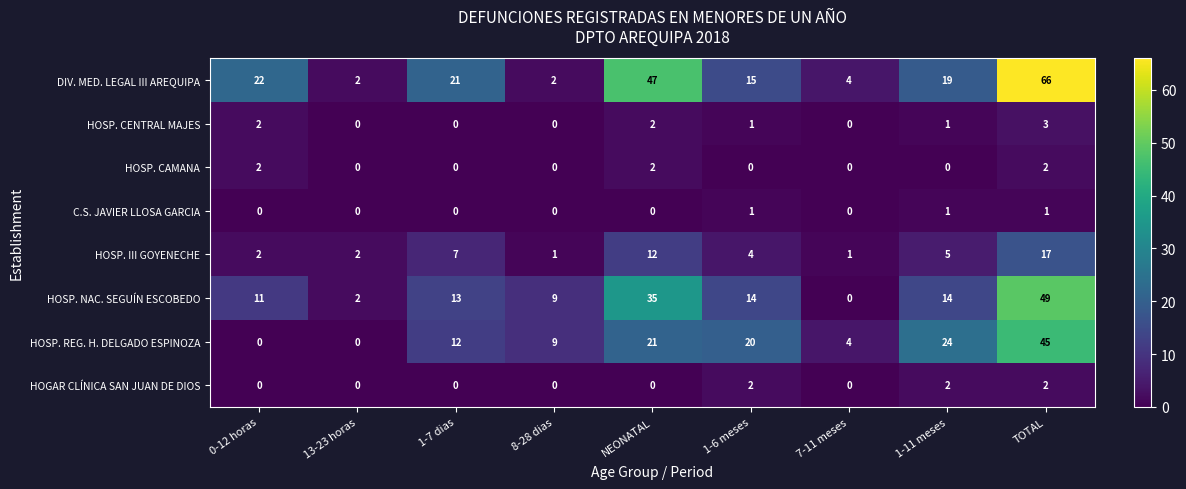

What is the total value across all series at 8-28 dias?

21